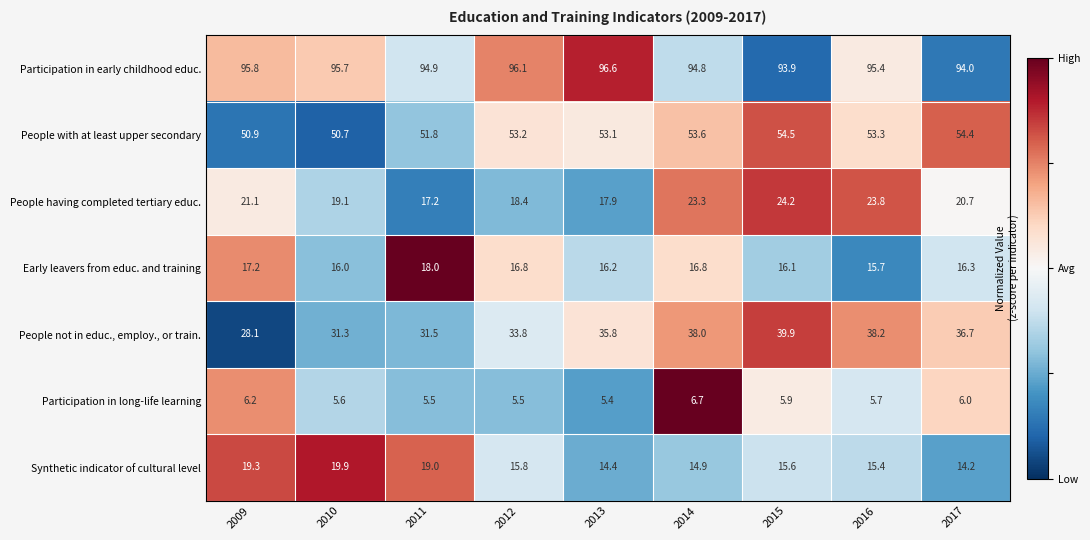

At which category is the sum across all series the highest?

2015